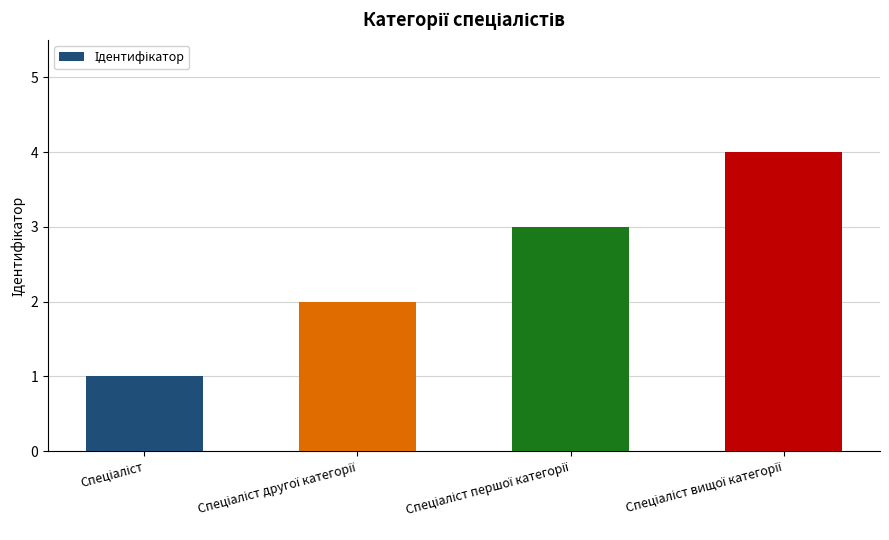

What is the sum of all values?

10